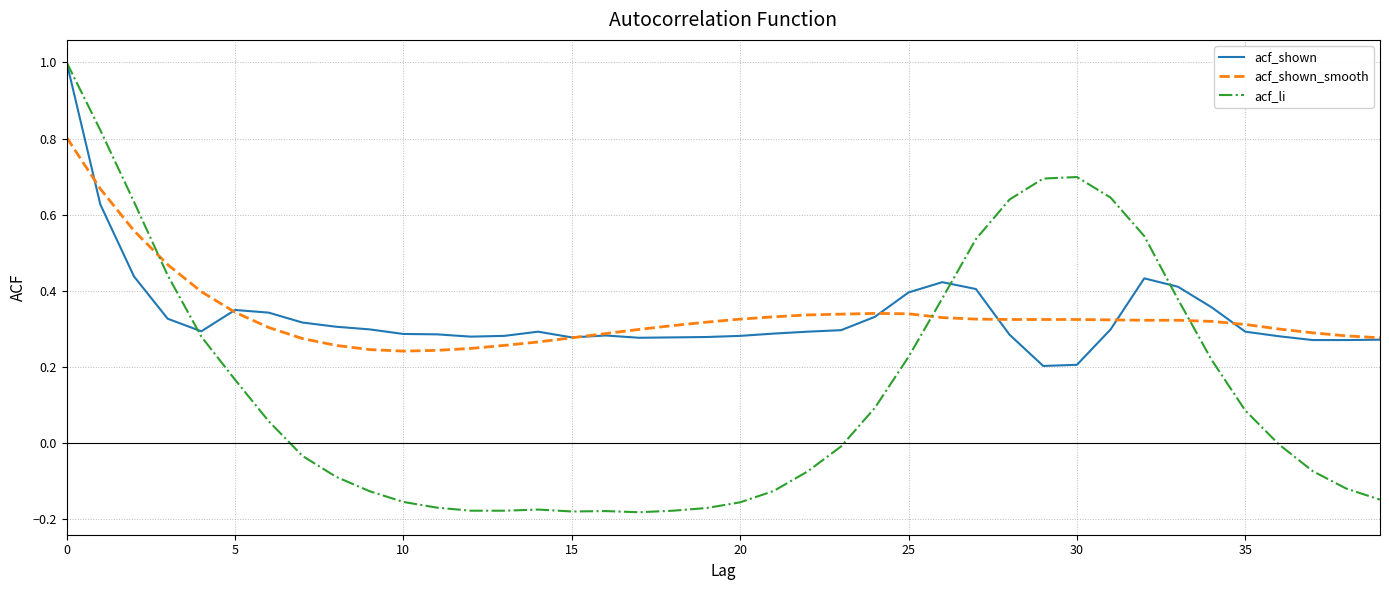

What is the maximum value shown in the chart?

1.0